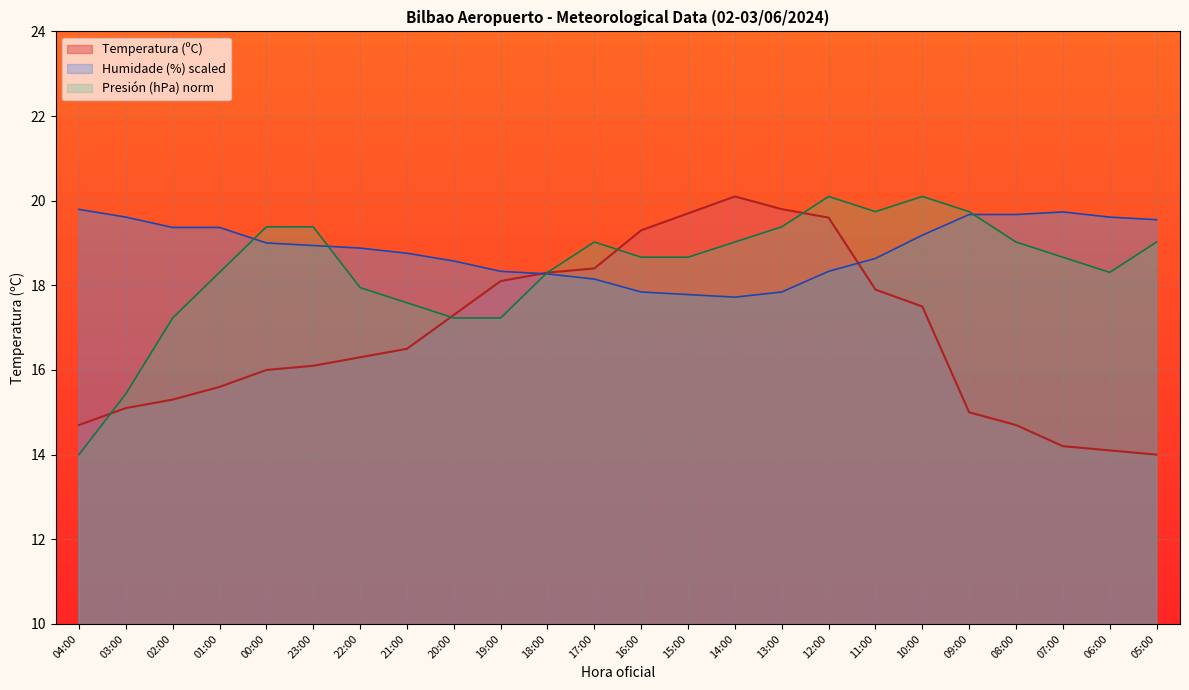

What value does the Presión (hPa) norm series have at 14:00?

19.0